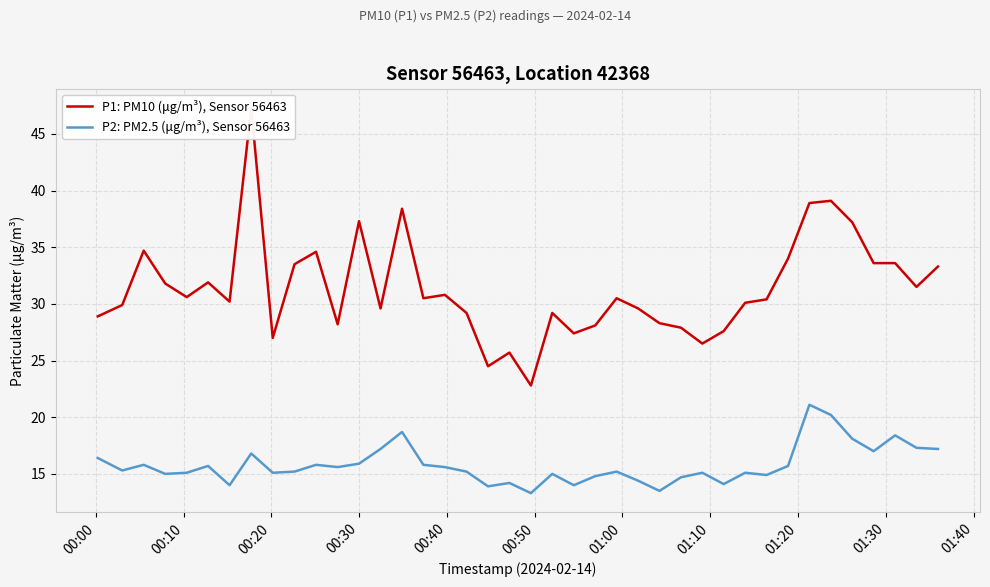

What is the minimum value for P2: PM2.5 (μg/m³), Sensor 56463?

13.3